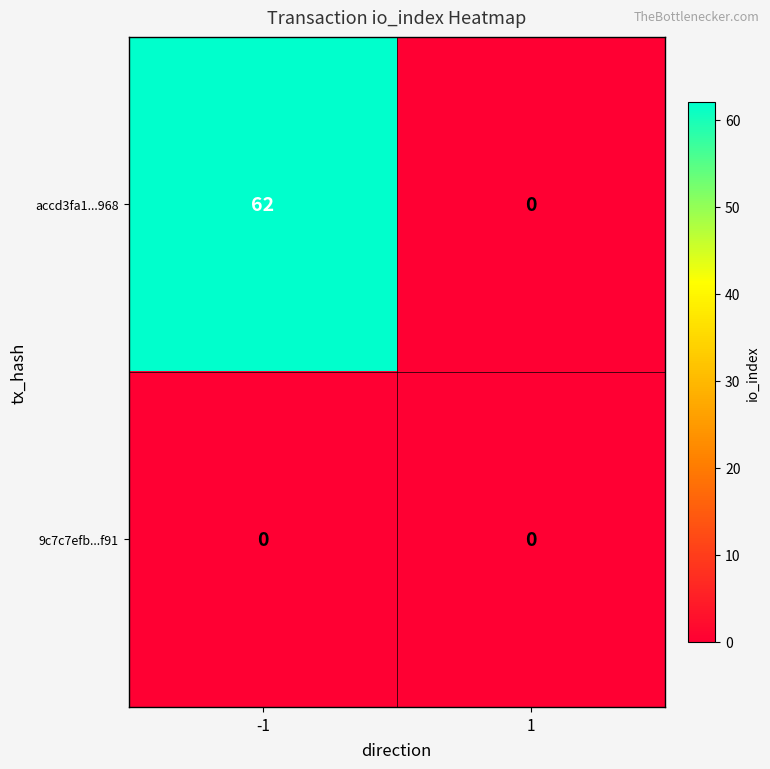

Which series has the largest range (max minus min)?

accd3fa1...968